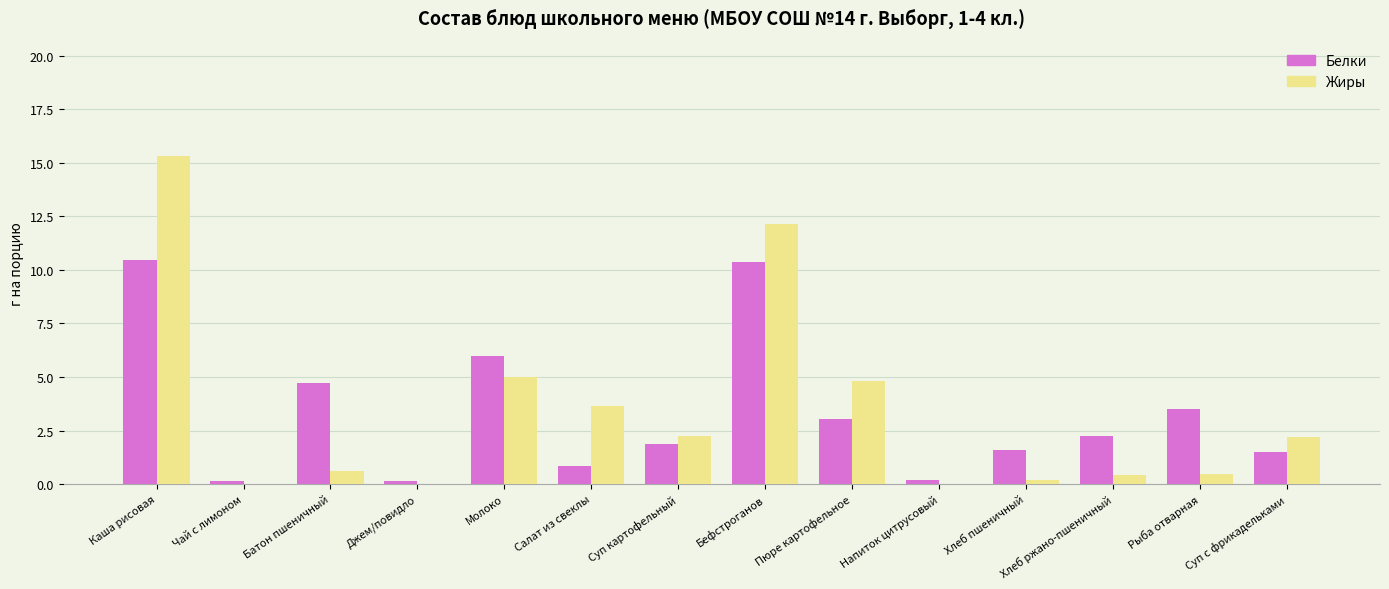

What is the average value of the Белки series?

3.3